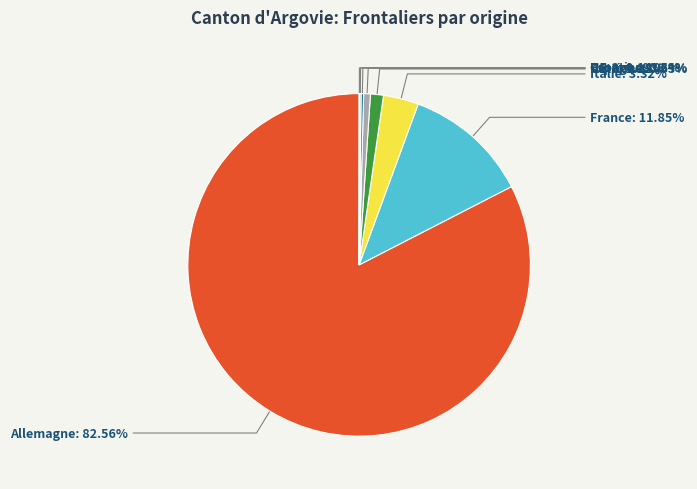

Is there any slice that represents more than half of the pie?

Yes